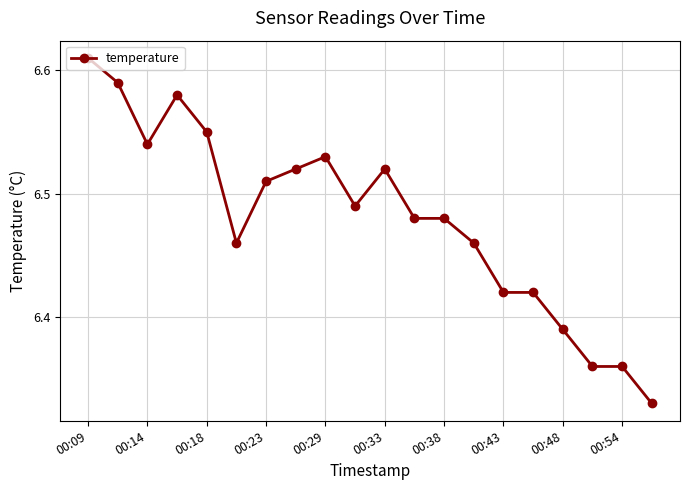

How many values are between 6 and 7?

20